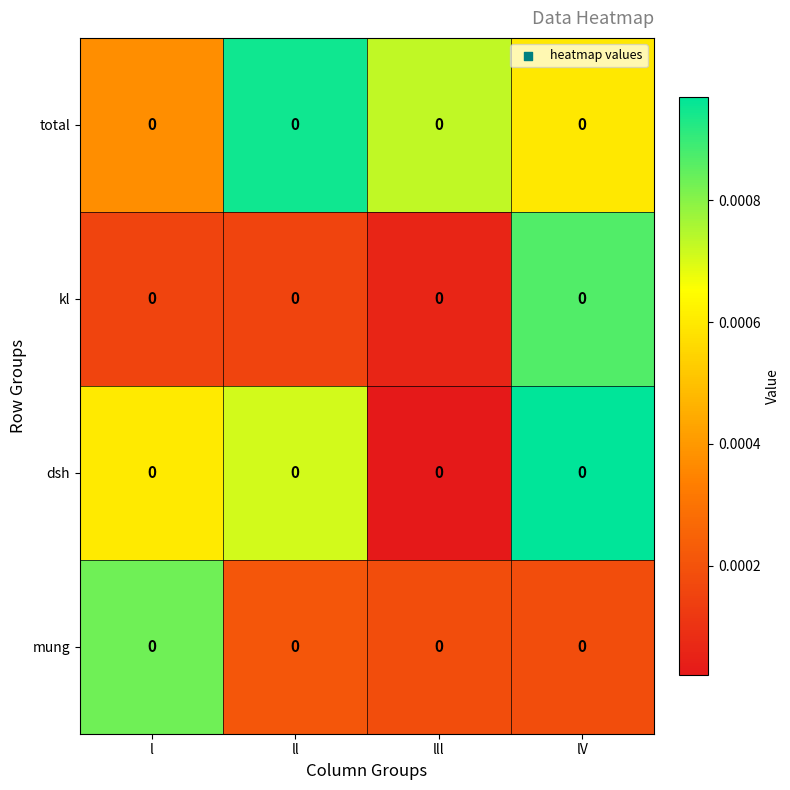

List the series in order of their peak value, lowest first.

mung, kl, total, dsh